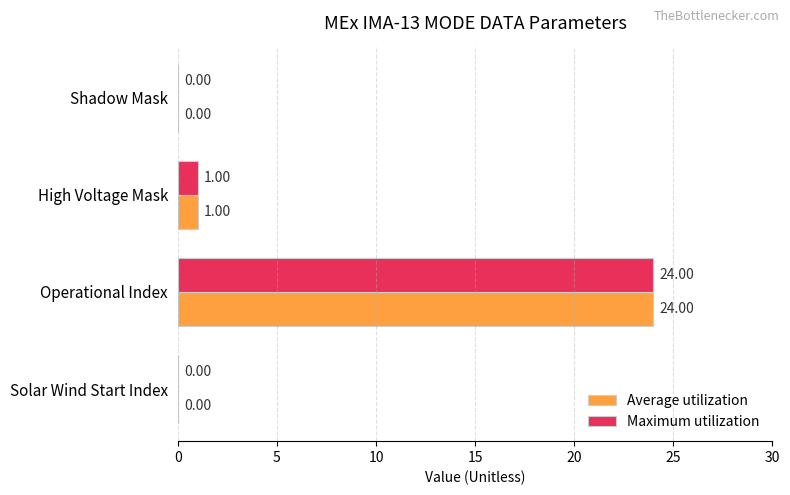

Which label corresponds to the largest value in the chart?

Operational Index